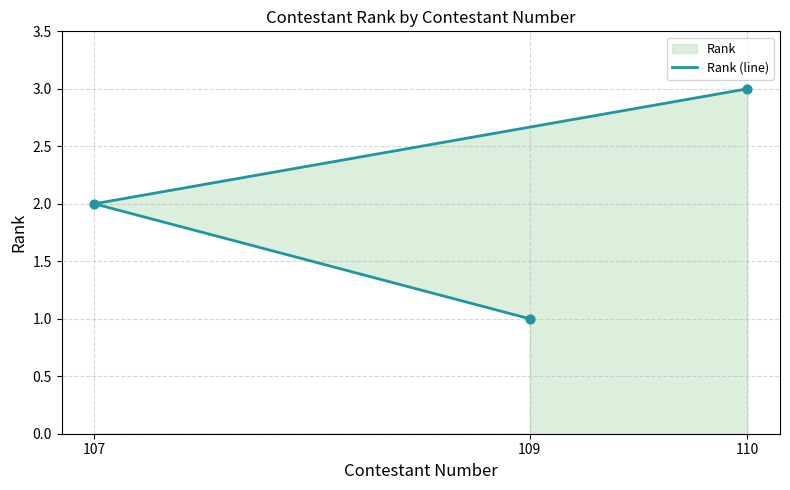

Between 110 and 109, which is larger?

110